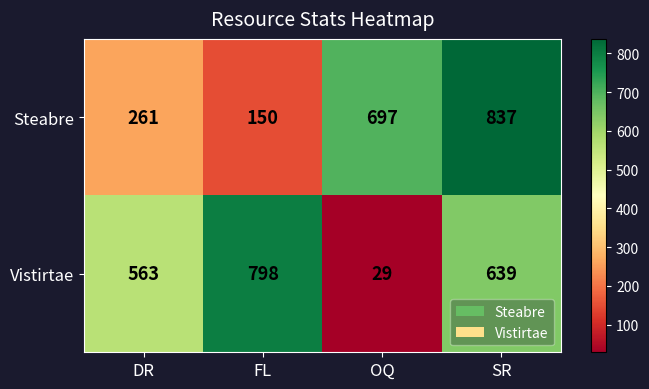

What is the difference between the second highest and minimum values in the Vistirtae series?

610